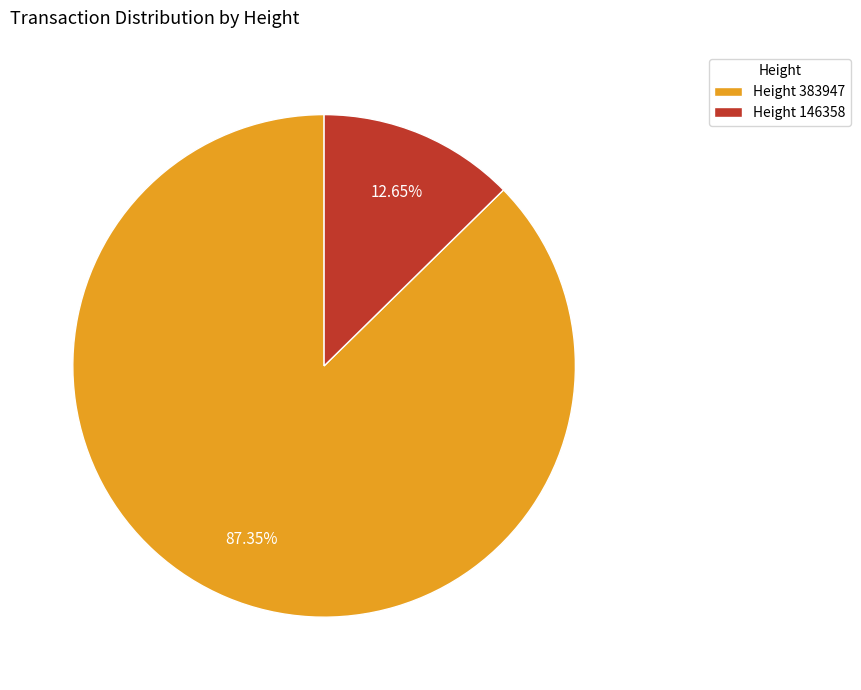

Is the sum of Height 146358 and Height 383947 greater than half?

Yes